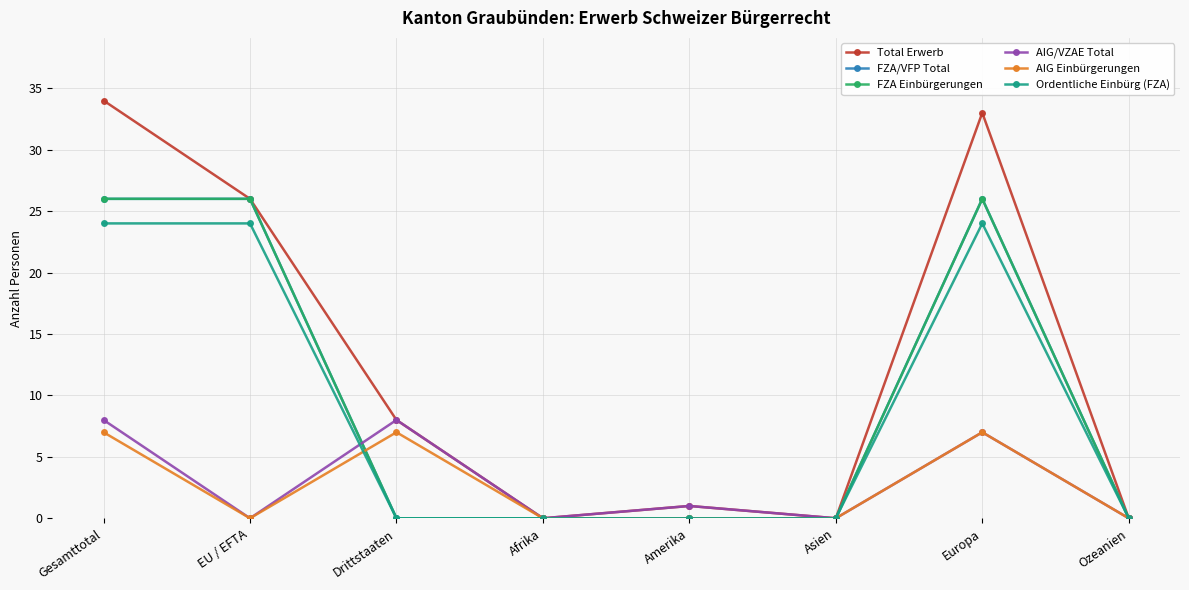

Is this an area chart (filled region under the line)?

No